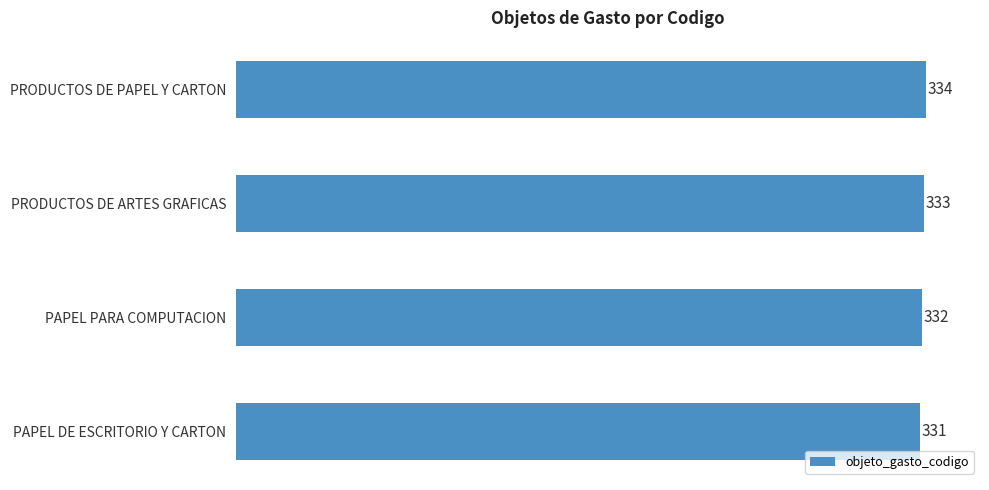

Reading top to bottom, what are all the values shown in this chart?

PRODUCTOS DE PAPEL Y CARTON=334	PRODUCTOS DE ARTES GRAFICAS=333	PAPEL PARA COMPUTACION=332	PAPEL DE ESCRITORIO Y CARTON=331